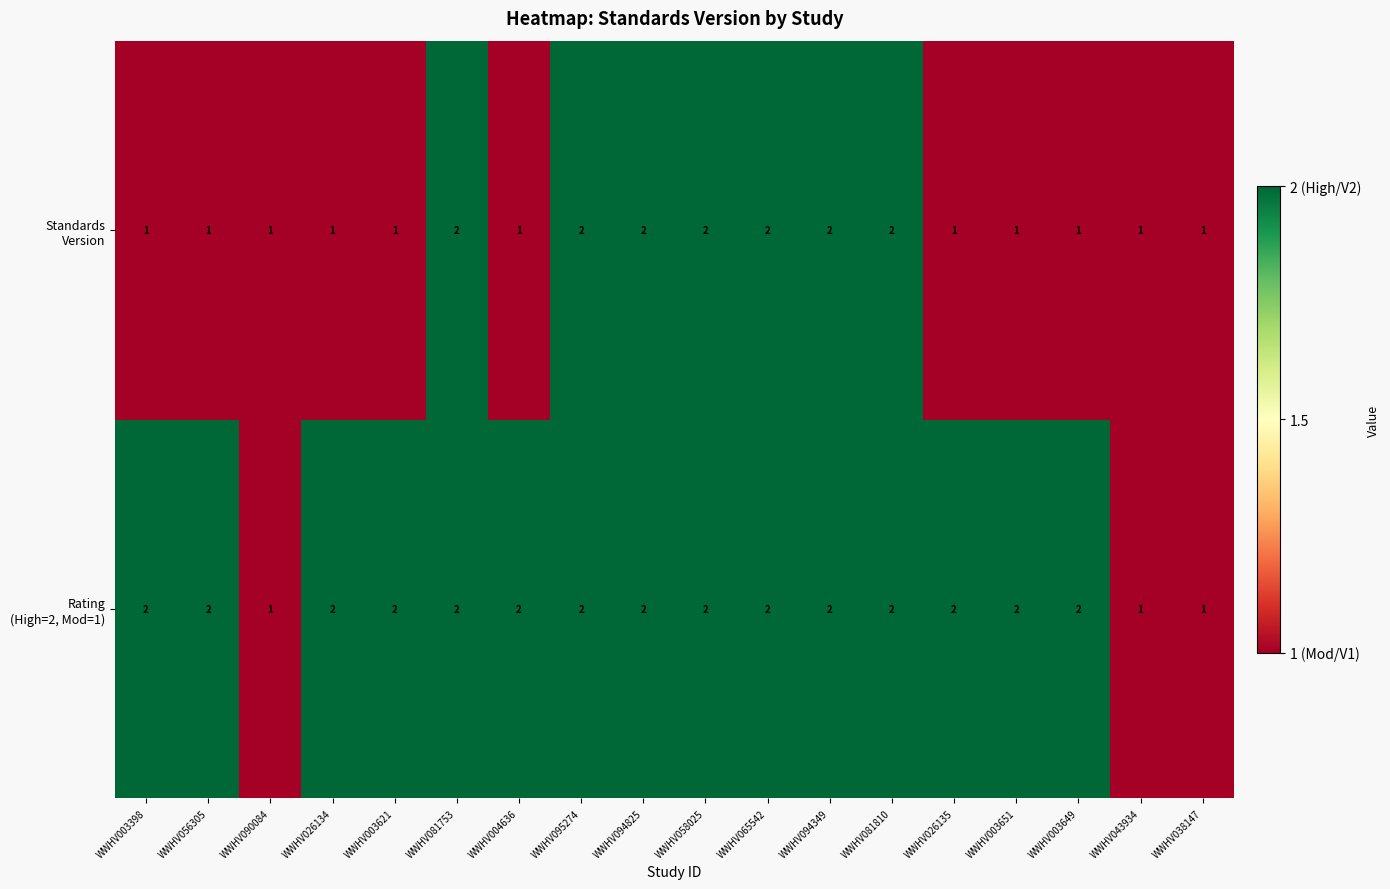

What is the total value across all series at WWHV003649?

3